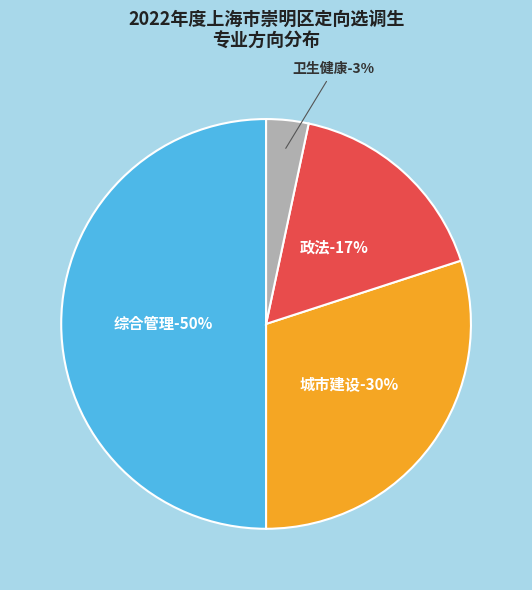

Is it true that 卫生健康 is 12% of the pie?

False